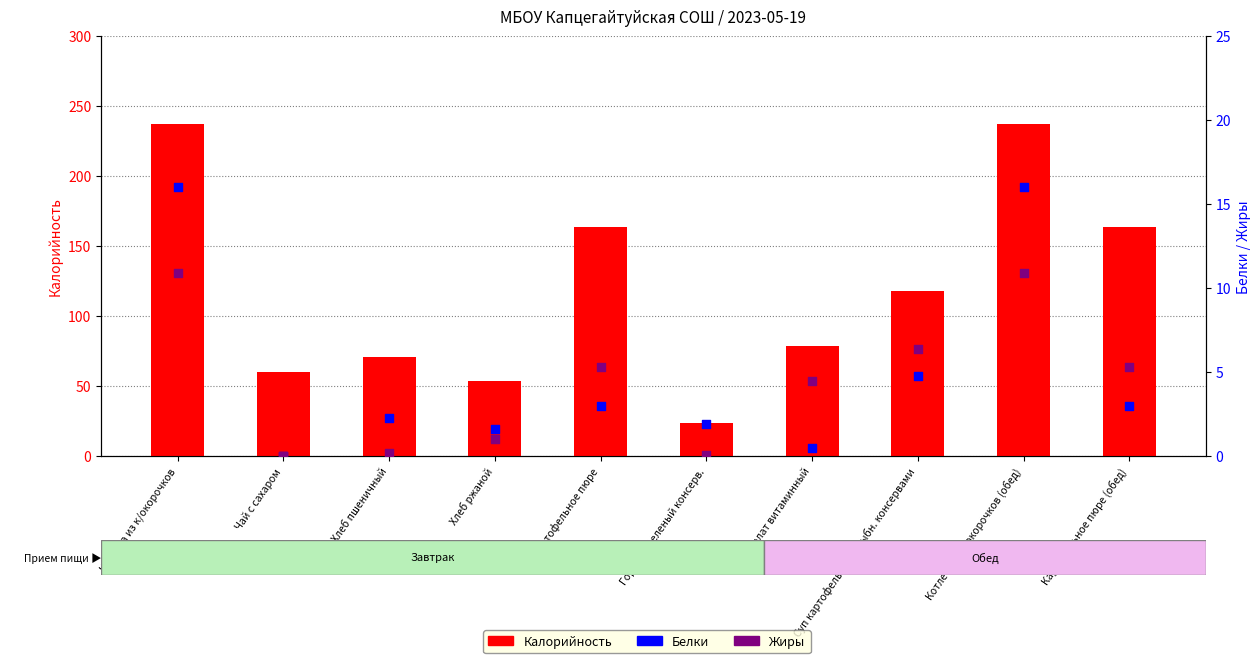

What are all the series names shown in the legend?

Калорийность, Белки, Жиры